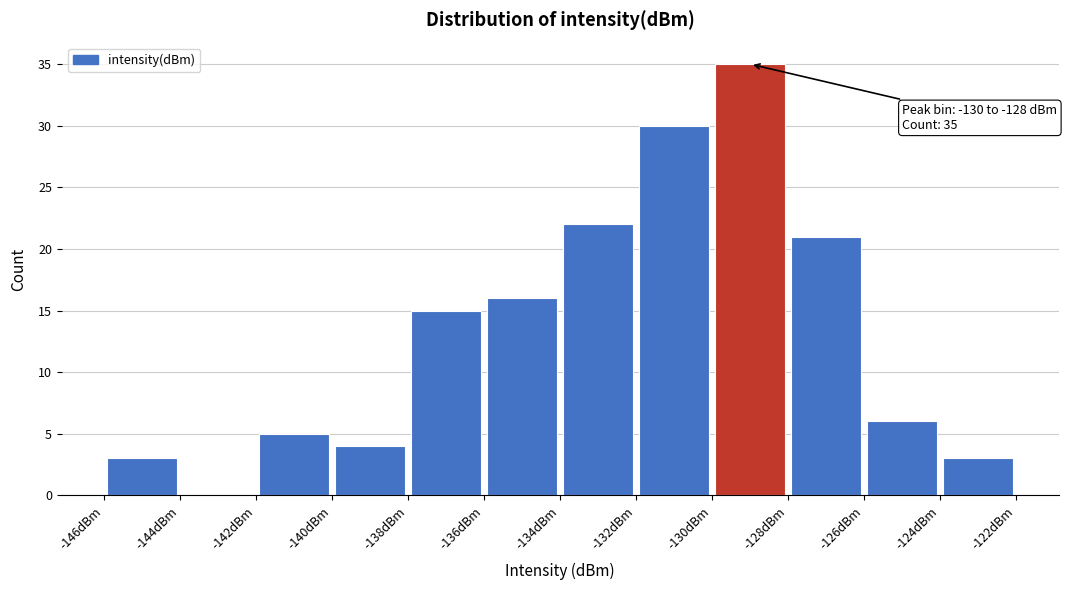

Which range on the x-axis has the tallest bar?

-130 to -128